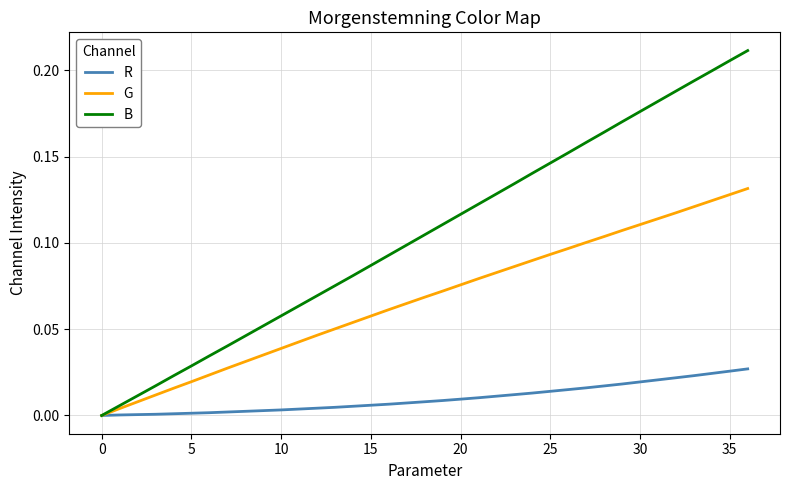

List the series in order of their peak value, lowest first.

R, G, B